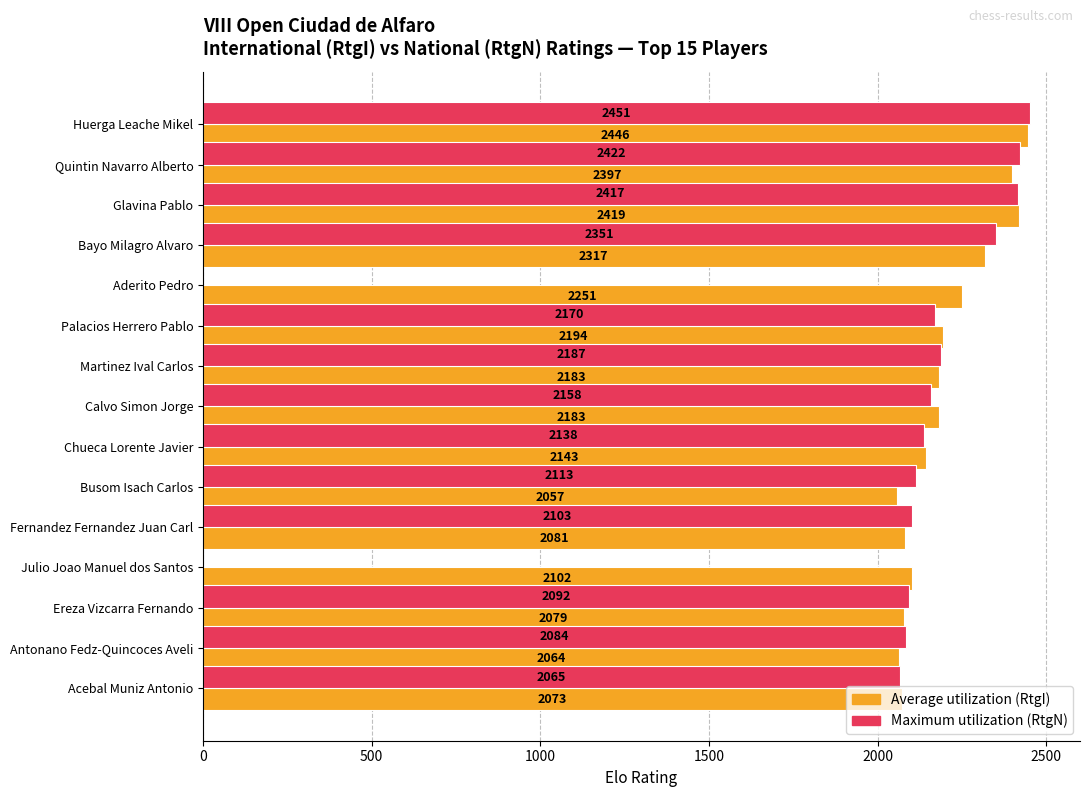

Where is Maximum utilization (RtgN) nearest to the value 1225?

Acebal Muniz Antonio